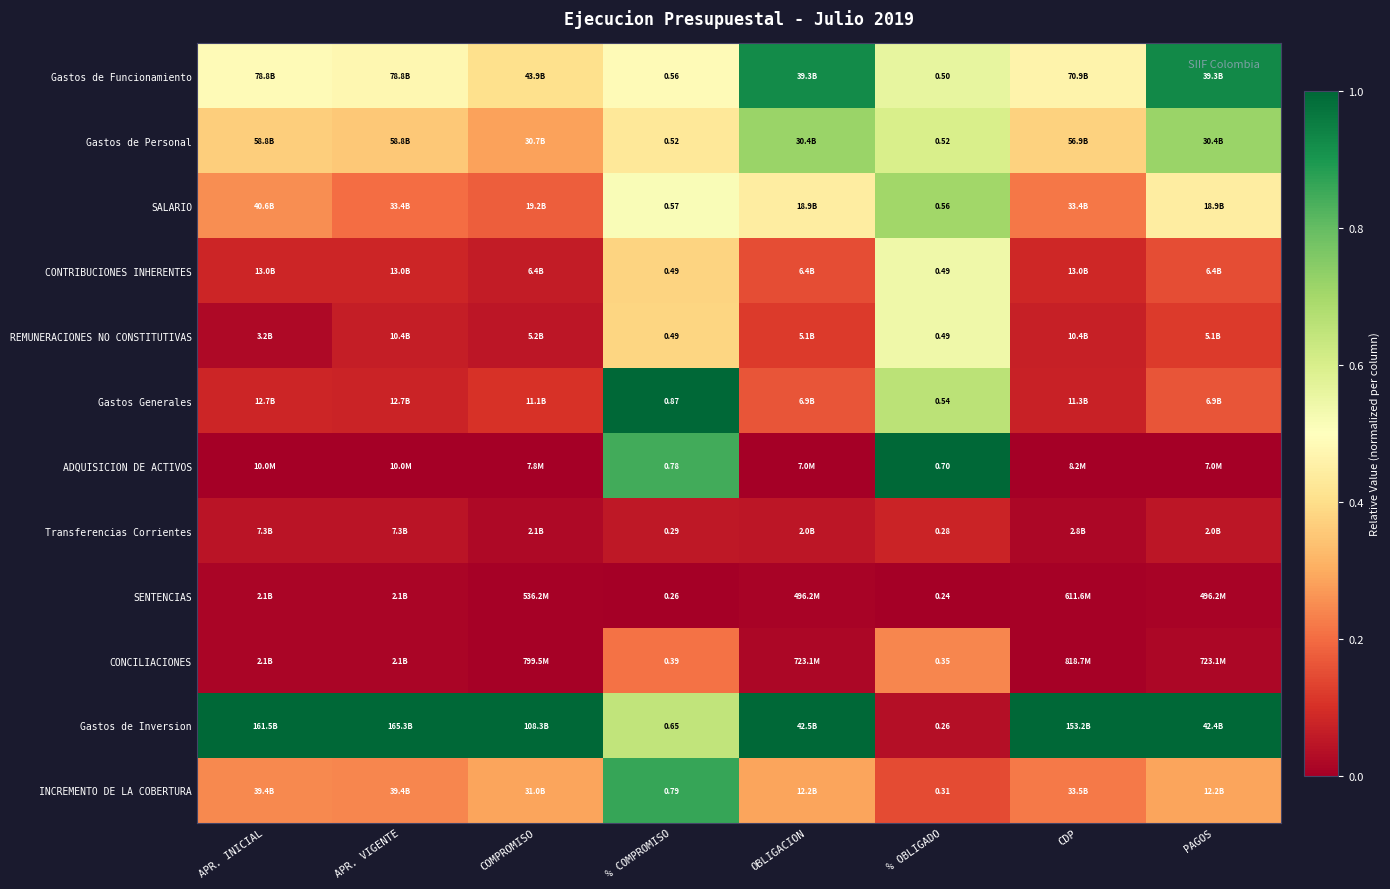

At which category is the sum across all series the highest?

% COMPROMISO